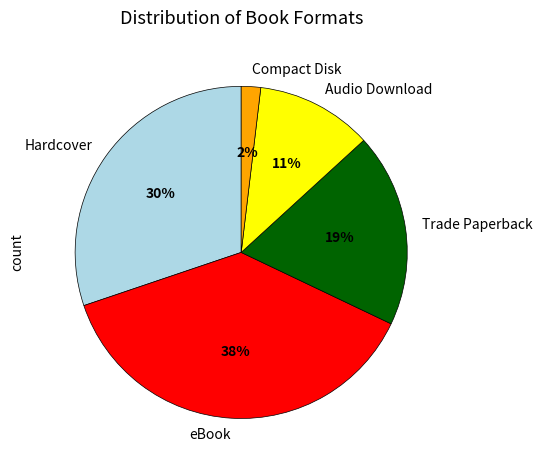

Is the sum of Trade Paperback and Compact Disk greater than half?

No